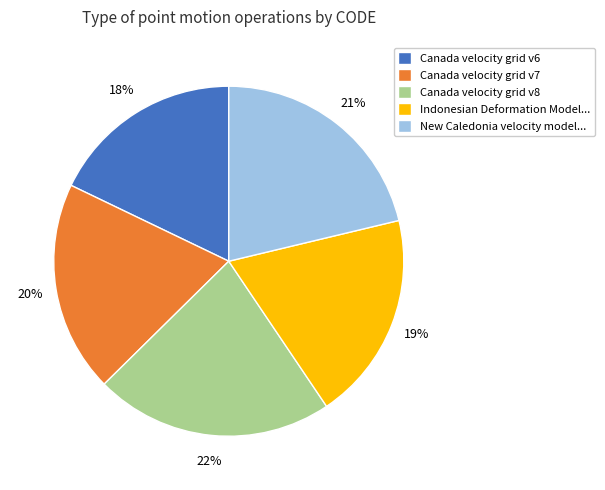

To the nearest percent, what is the average slice percentage?

20%